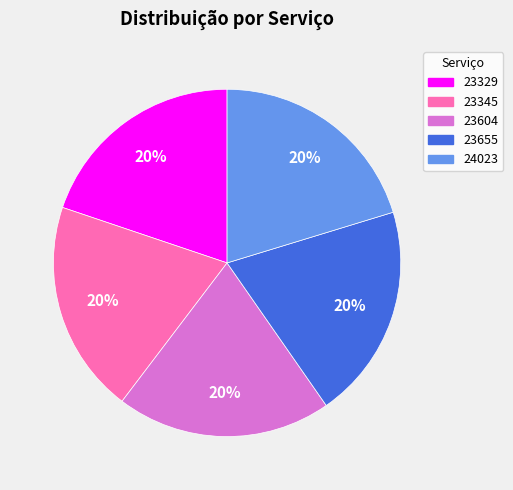

To the nearest percent, what is the average slice percentage?

20%